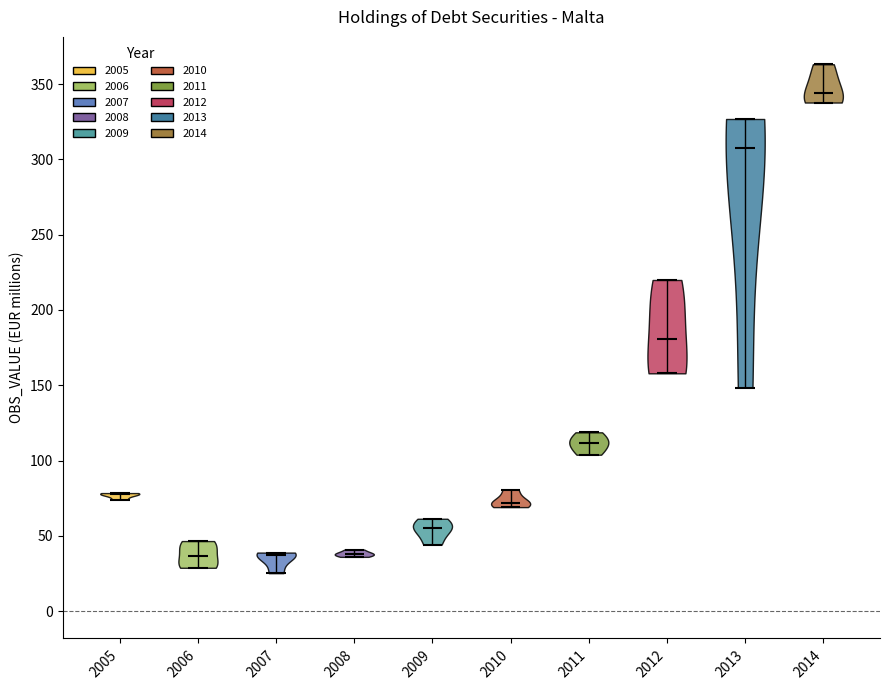

Reading left to right, read every violin against the y-axis: where its median line is, and the lowest and highest points it reaches. The values are not printed on the chart, so give them approximately, as read against the axis.

2005: median line 80, lowest point 75, highest point 80
2006: median line 35, lowest point 30, highest point 45
2007: median line 35, lowest point 25, highest point 40
2008: median line 40, lowest point 35, highest point 40
2009: median line 55, lowest point 45, highest point 60
2010: median line 70, lowest point 70, highest point 80
2011: median line 110, lowest point 105, highest point 120
2012: median line 180, lowest point 160, highest point 220
2013: median line 305, lowest point 150, highest point 325
2014: median line 345, lowest point 340, highest point 365